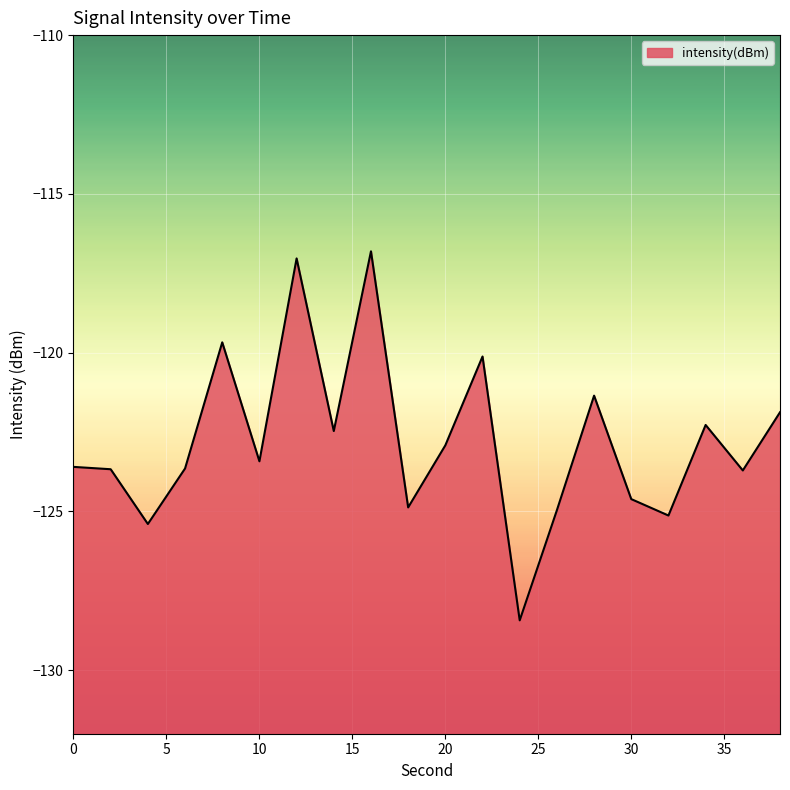

How many categories are shown in the chart?

20